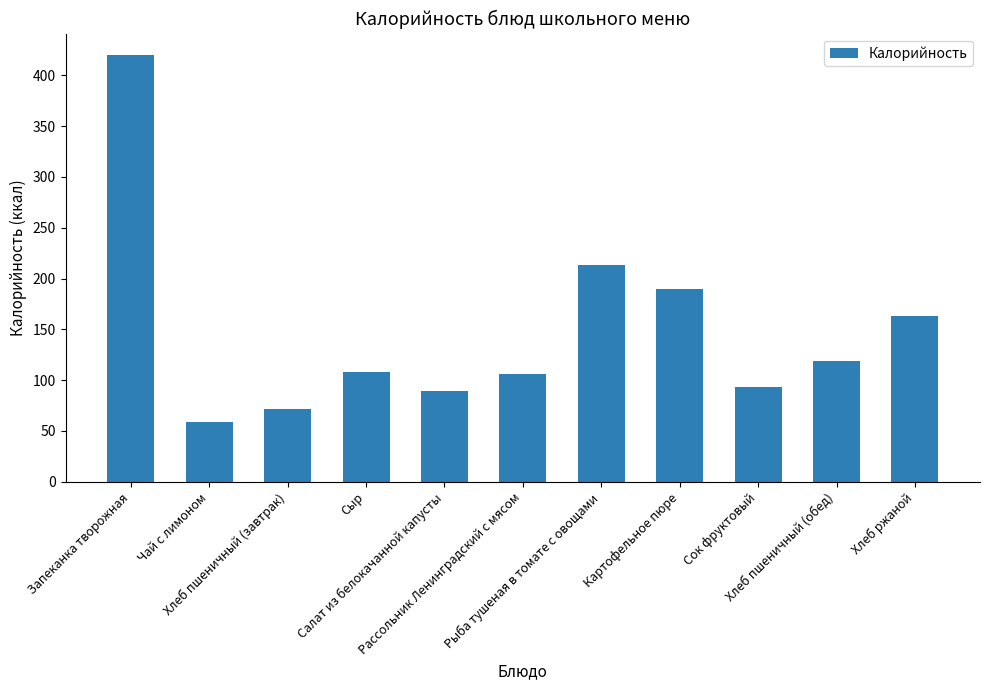

What is the minimum value shown in the chart?

59.0